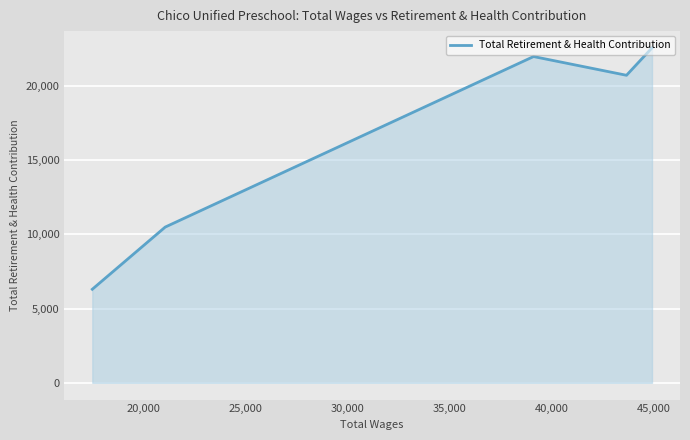

True or false: the data shows 33570 at 15,000.

False